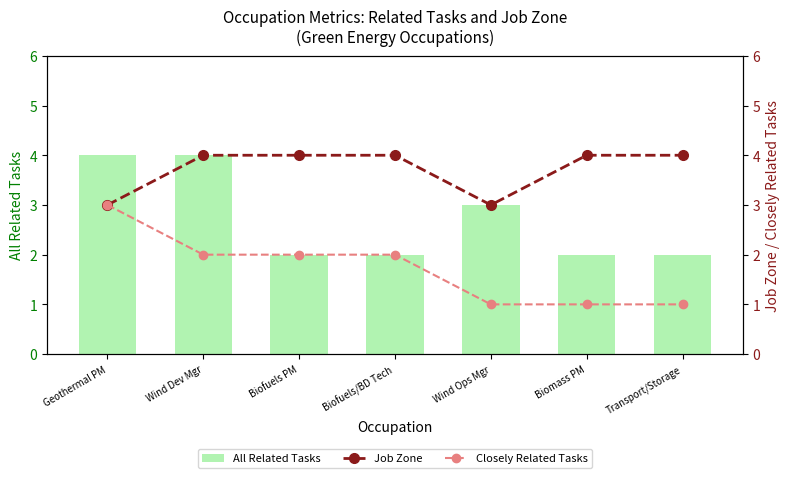

Which series has the largest total across all categories?

Job Zone